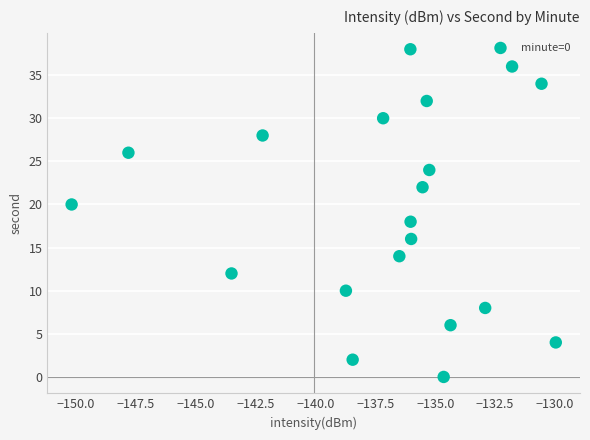

What is the range of Y values (max minus min)?

38